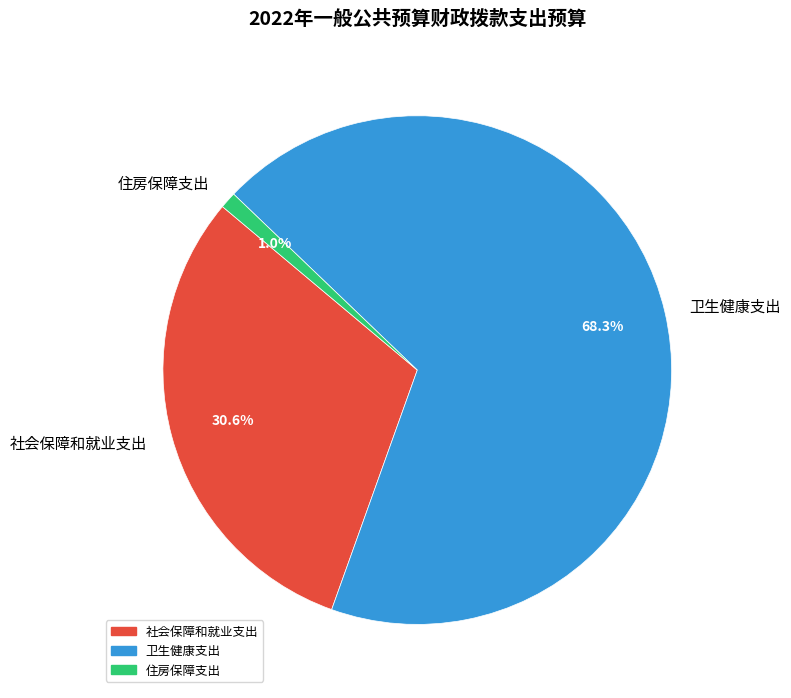

How much of the chart is everything except 社会保障和就业支出?

69.4%